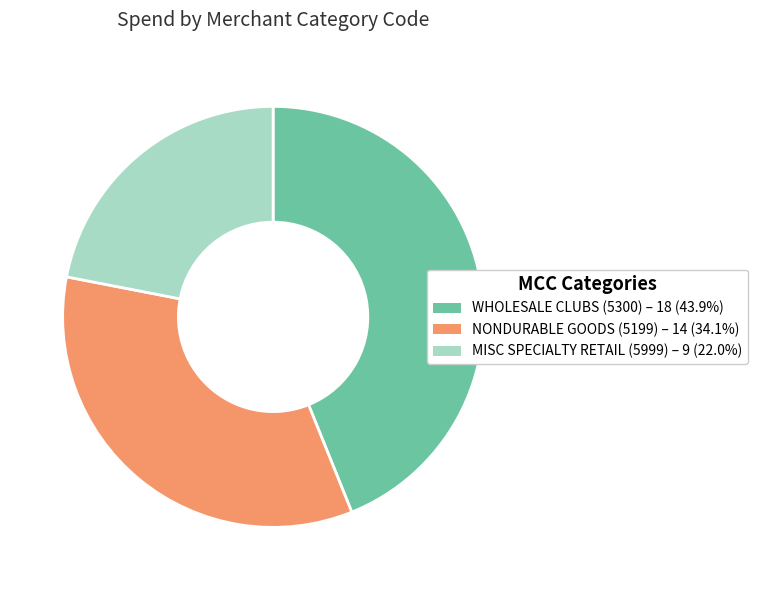

Combined, do NONDURABLE GOODS (5199) and MISC SPECIALTY RETAIL (5999) account for over 50%?

Yes